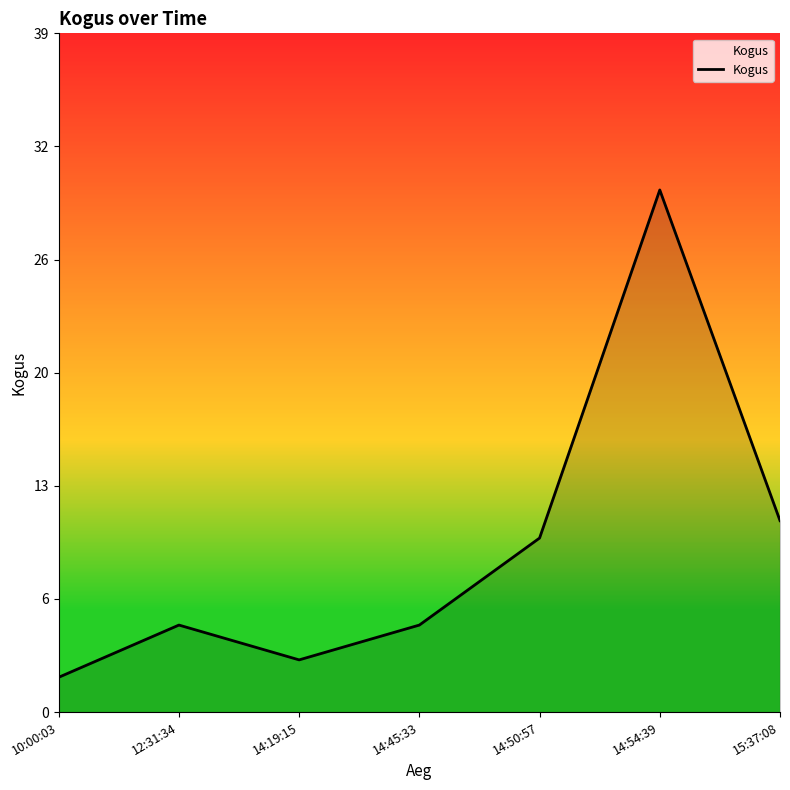

Does the chart display data point markers on the line(s)?

No